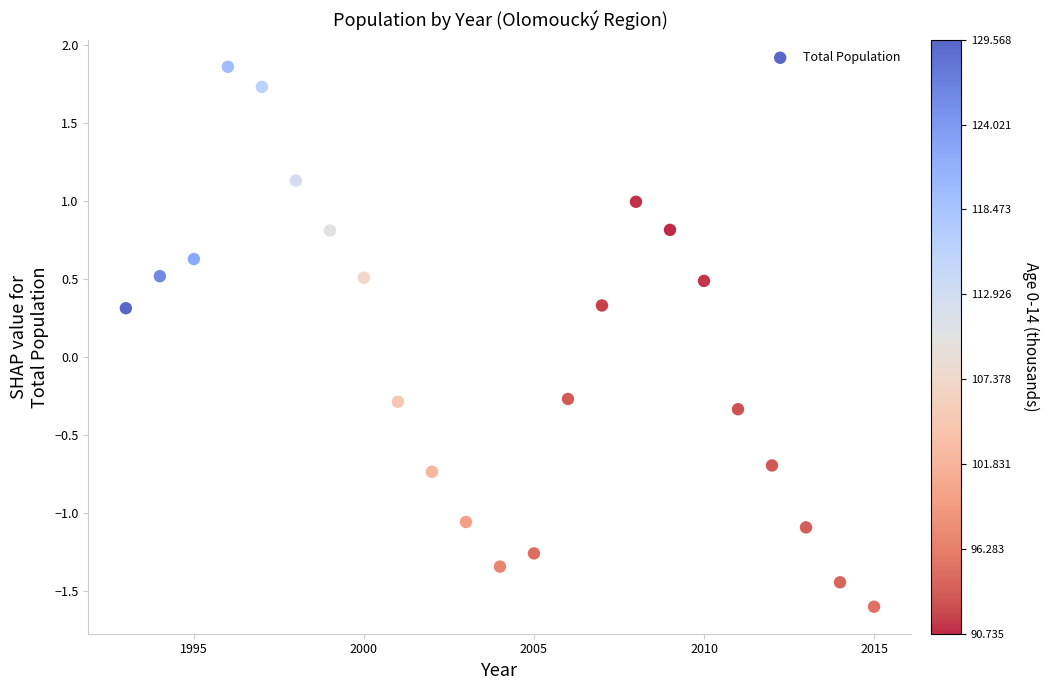

What is the range of X values (max minus min)?

22.0